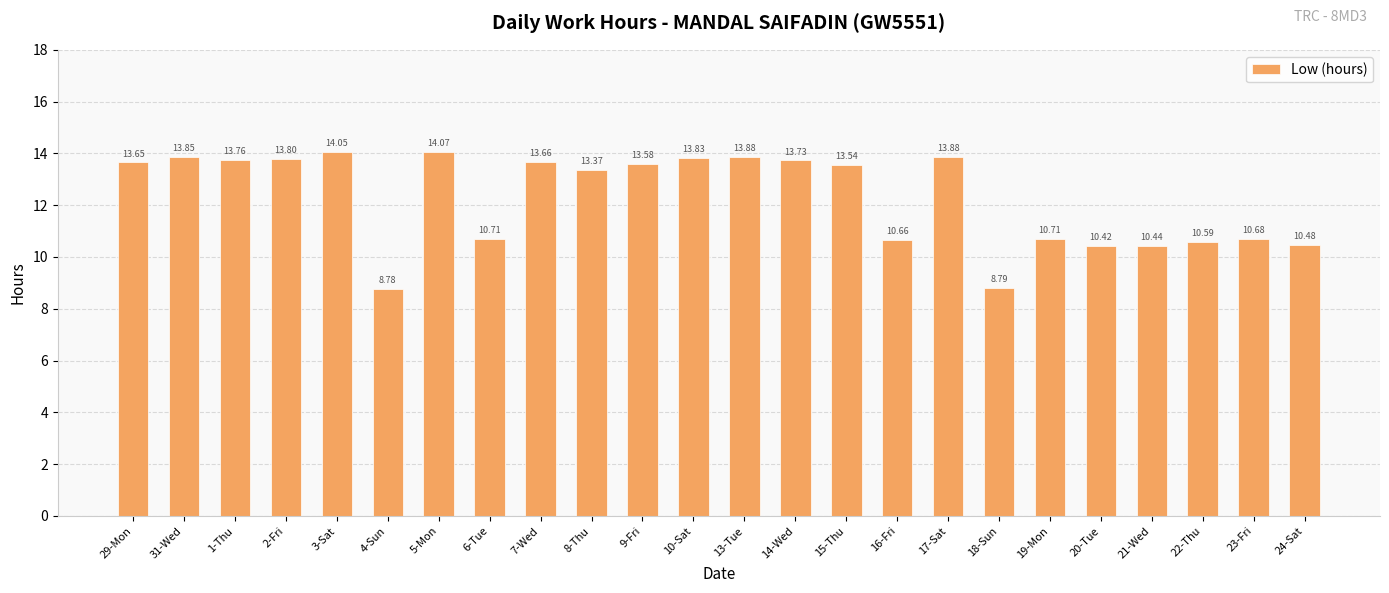

What is the difference between the maximum and minimum values?

5.3